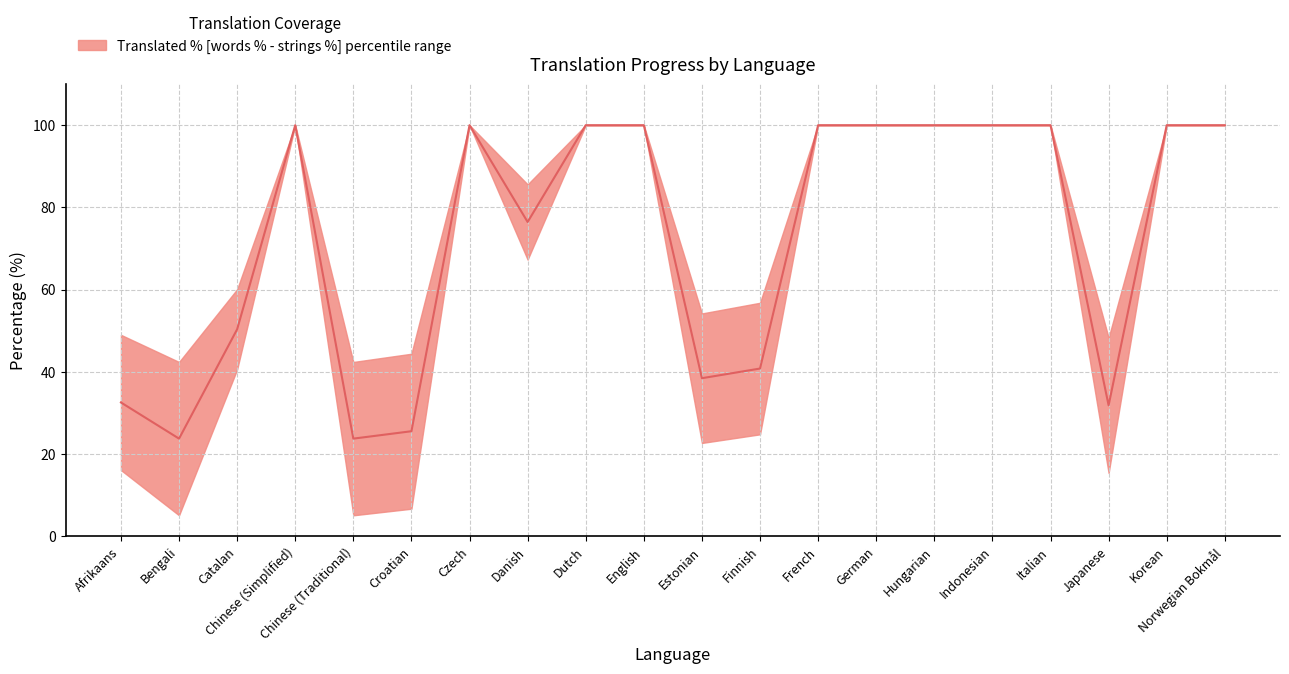

Does the chart display data point markers on the line(s)?

No